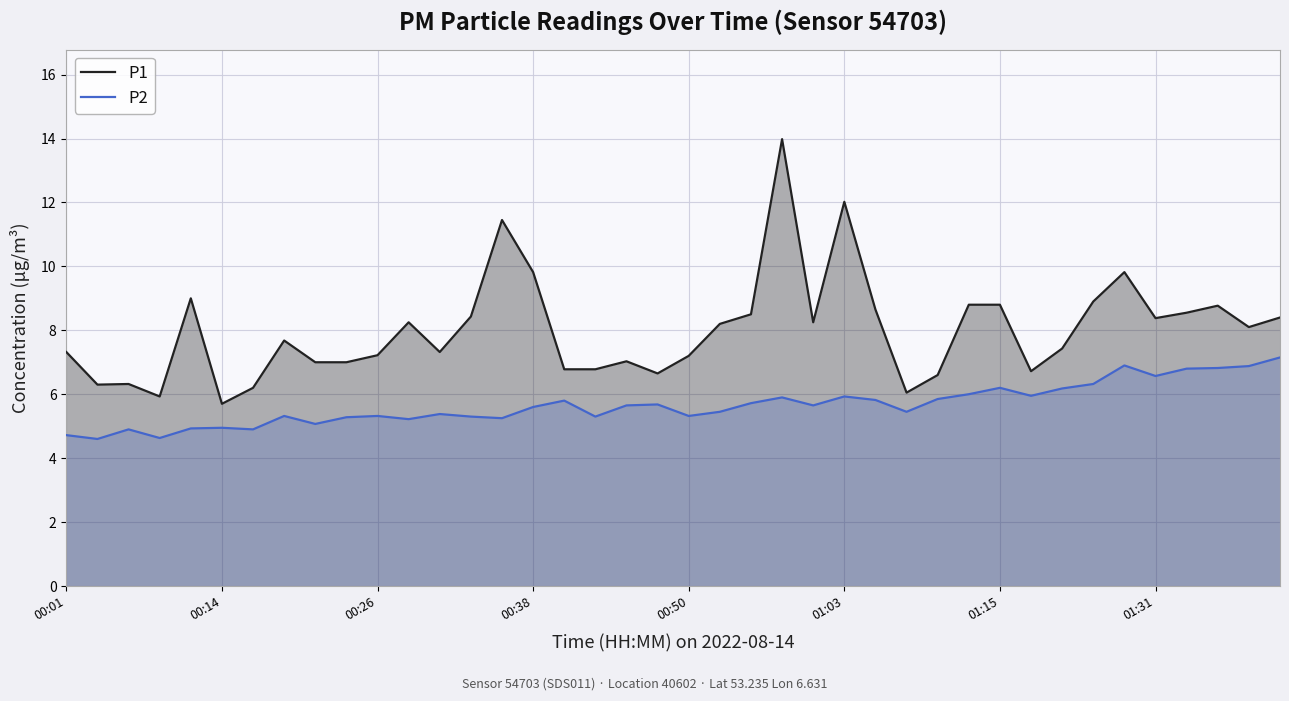

Which has a higher value, 28 or 26?

26